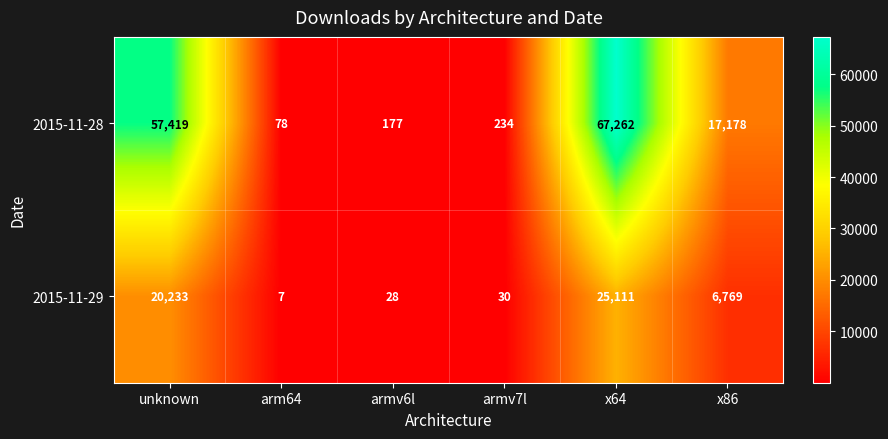

What is the approximate value of 2015-11-28 at armv6l?

177